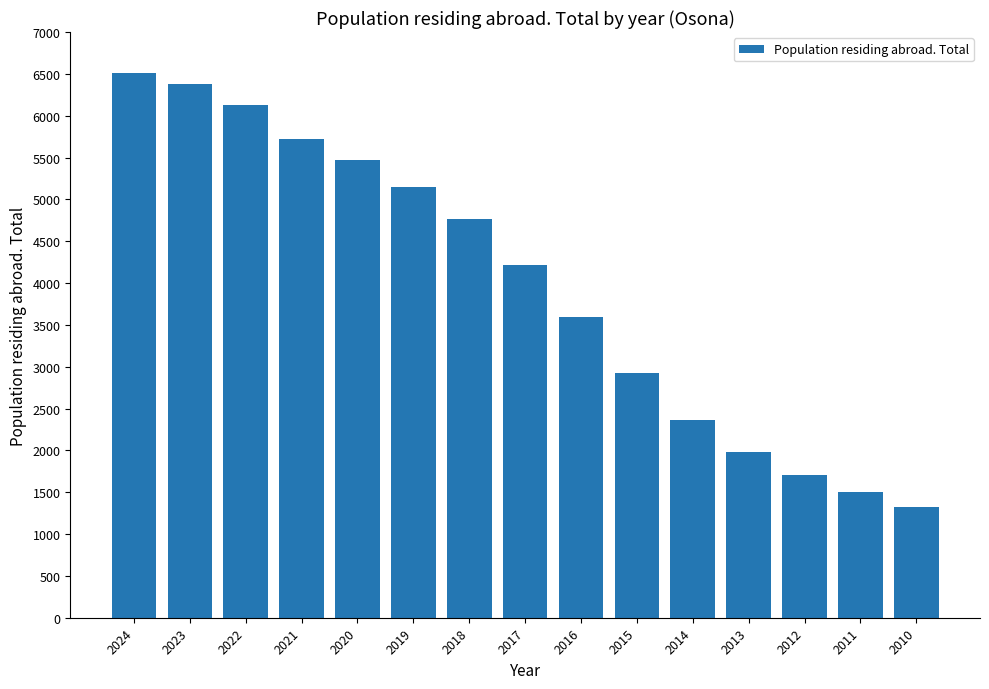

What is the value of the 3rd bar from the left?

6133